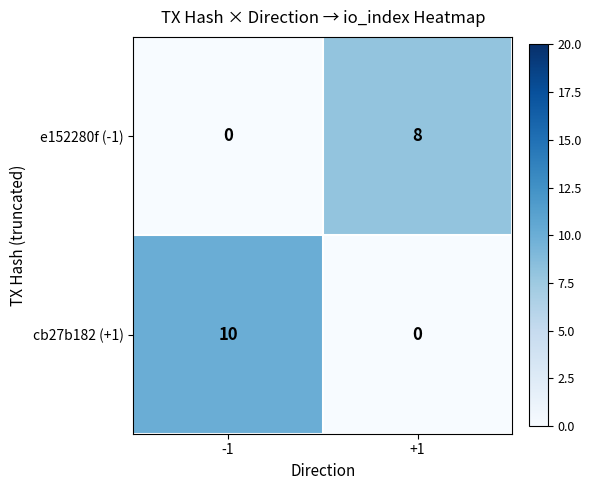

Reading right to left, list all the values displayed in this chart.

e152280f (-1): 8	0
cb27b182 (+1): 0	10